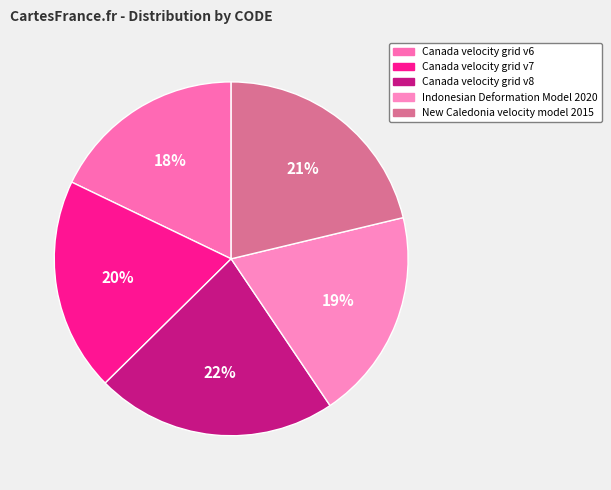

Does Canada velocity grid v8 represent more than half of the total?

No